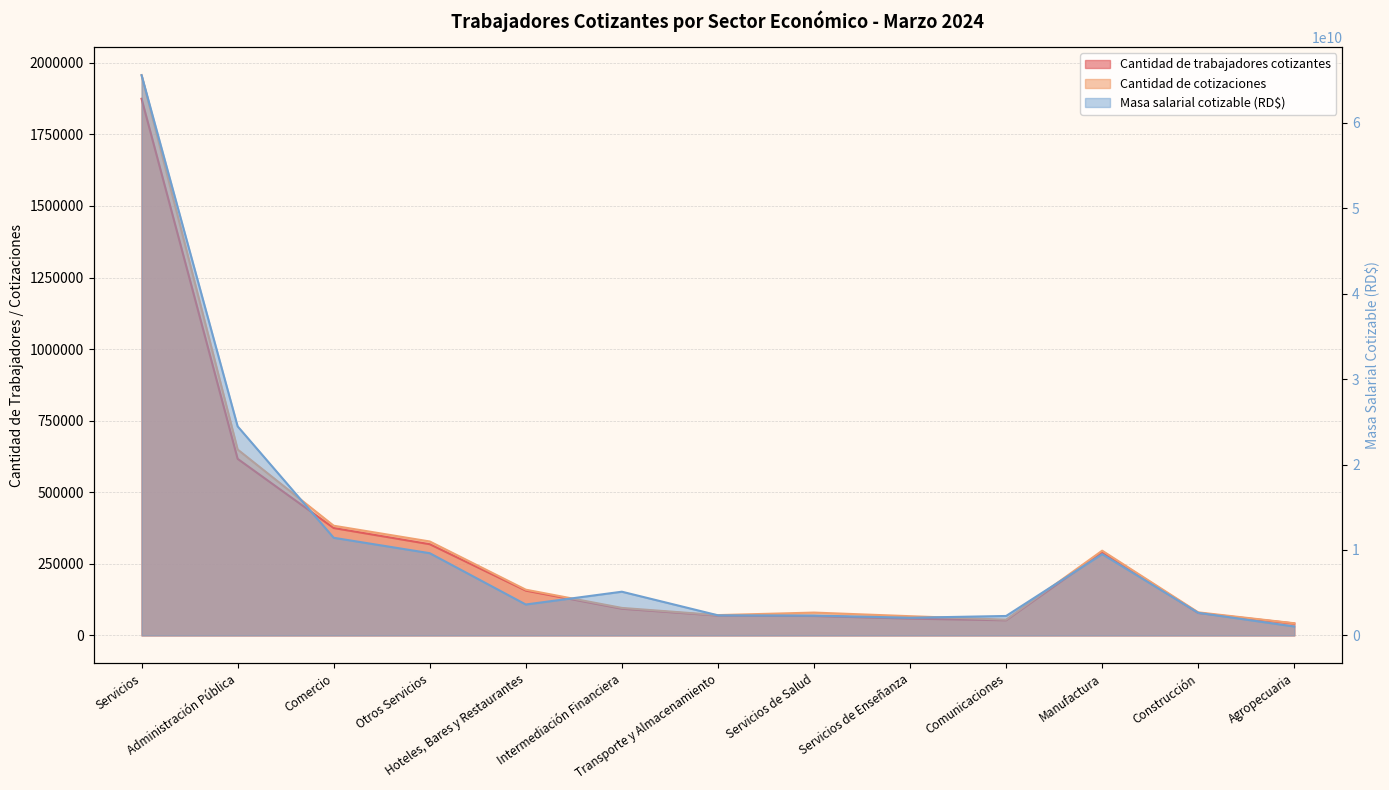

Reading left to right, extract all data points from this chart.

Cantidad de trabajadores cotizantes: Servicios=1874484.0	Administración Pública=616732.0	Comercio=375057.0	Otros Servicios=318569.0	Hoteles, Bares y Restaurantes=156474.0	Intermediación Financiera=93160.0	Transporte y Almacenamiento=69193.0	Servicios de Salud=67811.0	Servicios de Enseñanza=58615.0	Comunicaciones=52824.0	Manufactura=290120.0	Construcción=78196.0	Agropecuaria=41666.0
Cantidad de cotizaciones: Servicios=1956943.0	Administración Pública=649388.0	Comercio=383087.0	Otros Servicios=328111.0	Hoteles, Bares y Restaurantes=159704.0	Intermediación Financiera=96013.0	Transporte y Almacenamiento=70887.0	Servicios de Salud=79718.0	Servicios de Enseñanza=67103.0	Comunicaciones=54946.0	Manufactura=295934.0	Construcción=80538.0	Agropecuaria=42437.0
Masa salarial cotizable (RD$): Servicios=65597373018.6	Administración Pública=24478568476.7	Comercio=11430121985.3	Otros Servicios=9625020892.9	Hoteles, Bares y Restaurantes=3618322225.3	Intermediación Financiera=5116063424.4	Transporte y Almacenamiento=2352568689.4	Servicios de Salud=2326793276.2	Servicios de Enseñanza=2067659565.3	Comunicaciones=2274225063.6	Manufactura=9517340534.7	Construcción=2648041701.2	Agropecuaria=1042680476.3